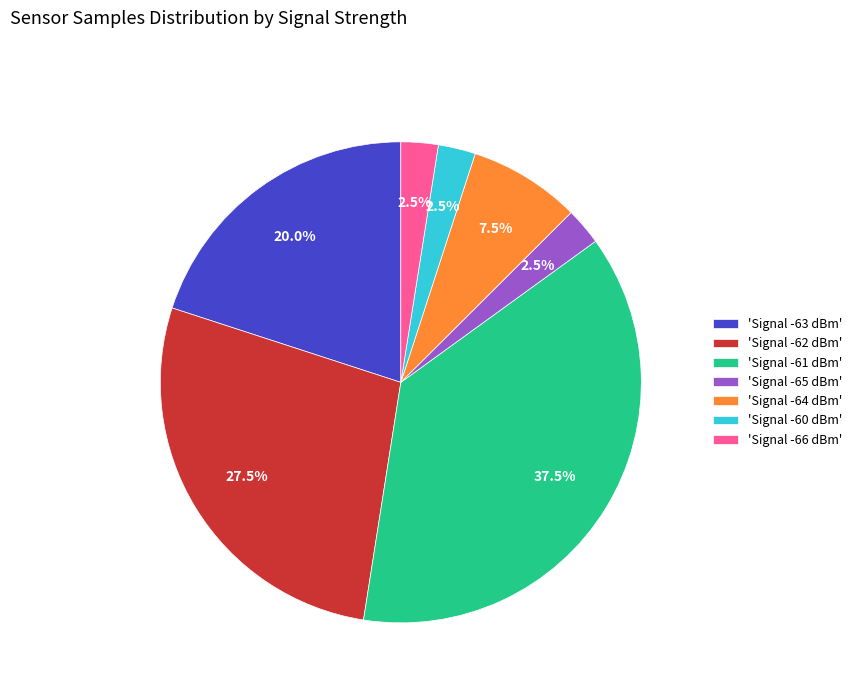

What is the total percentage of 'Signal -66 dBm' and 'Signal -64 dBm'?

10.0%